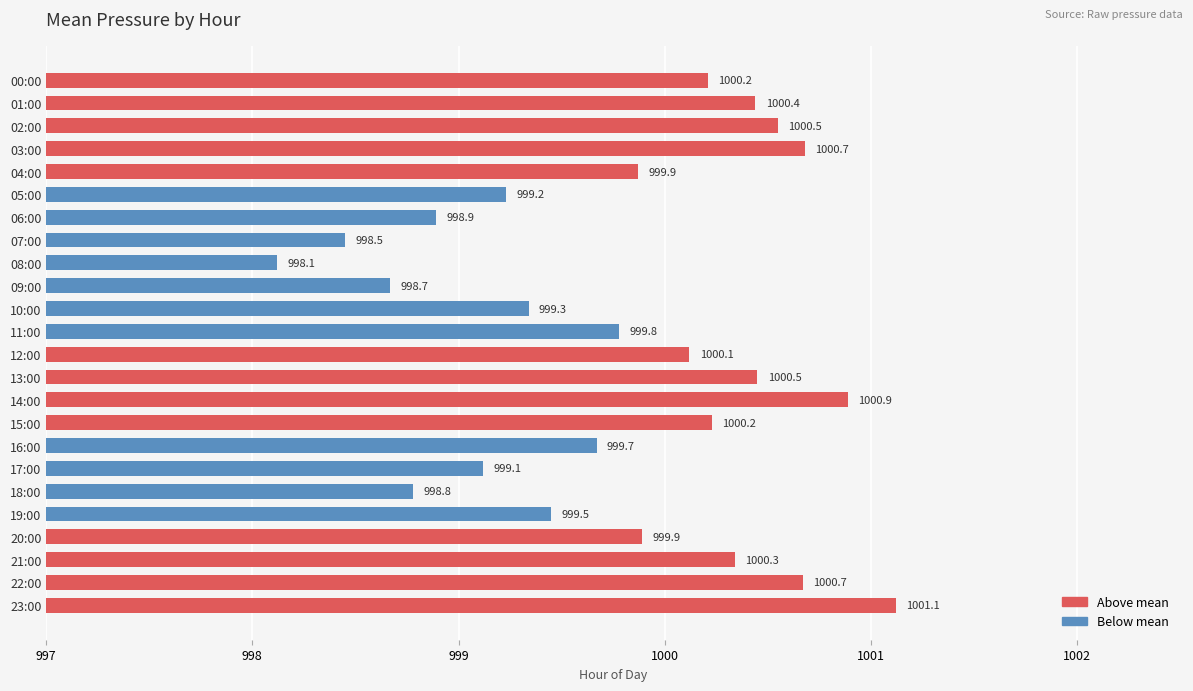

What is the value of the 22nd bar from the top?

1000.3